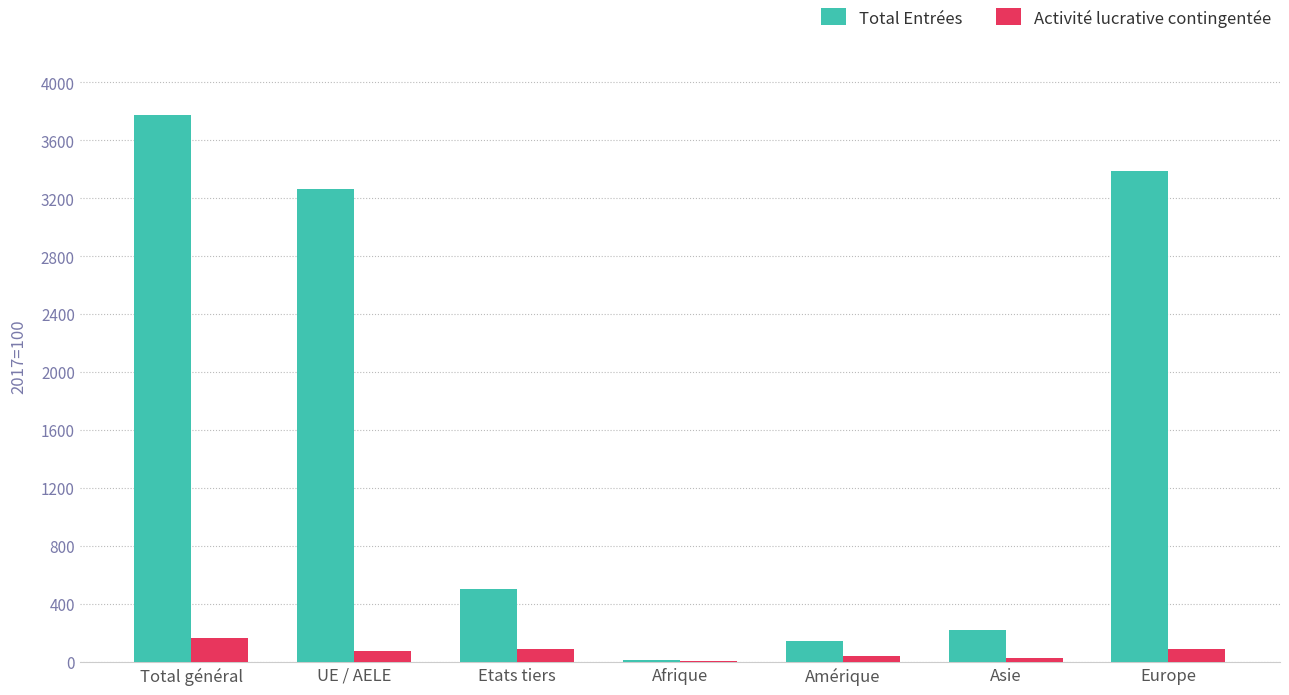

True or false: Total Entrées has a value of 145 at Amérique.

True